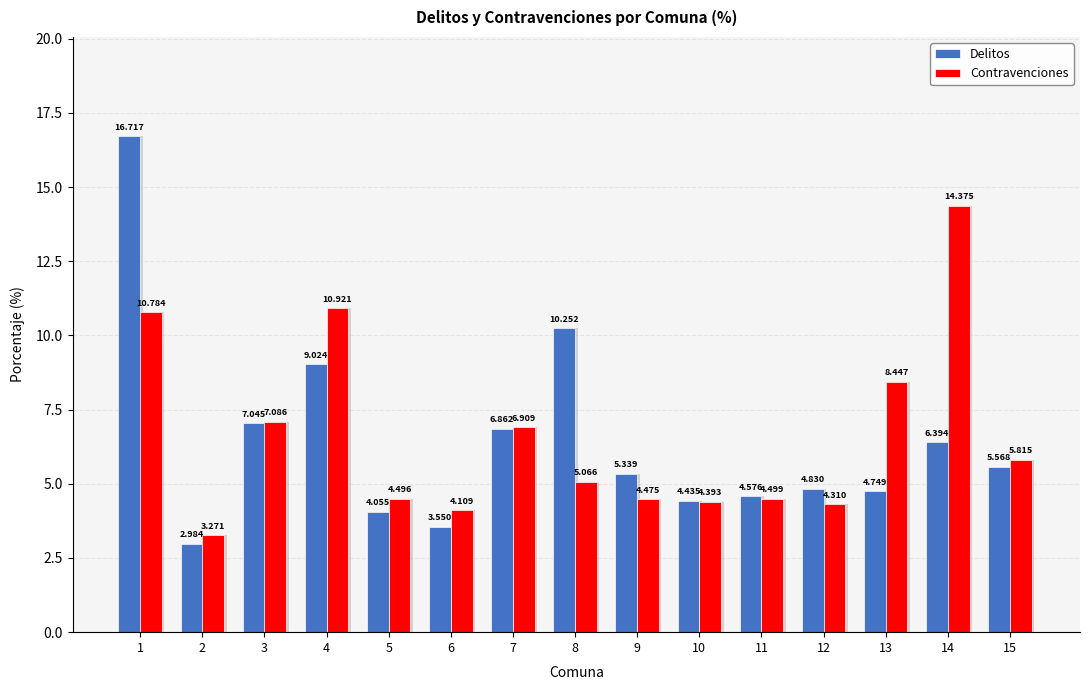

What is the total value across all series at 15?

11.4